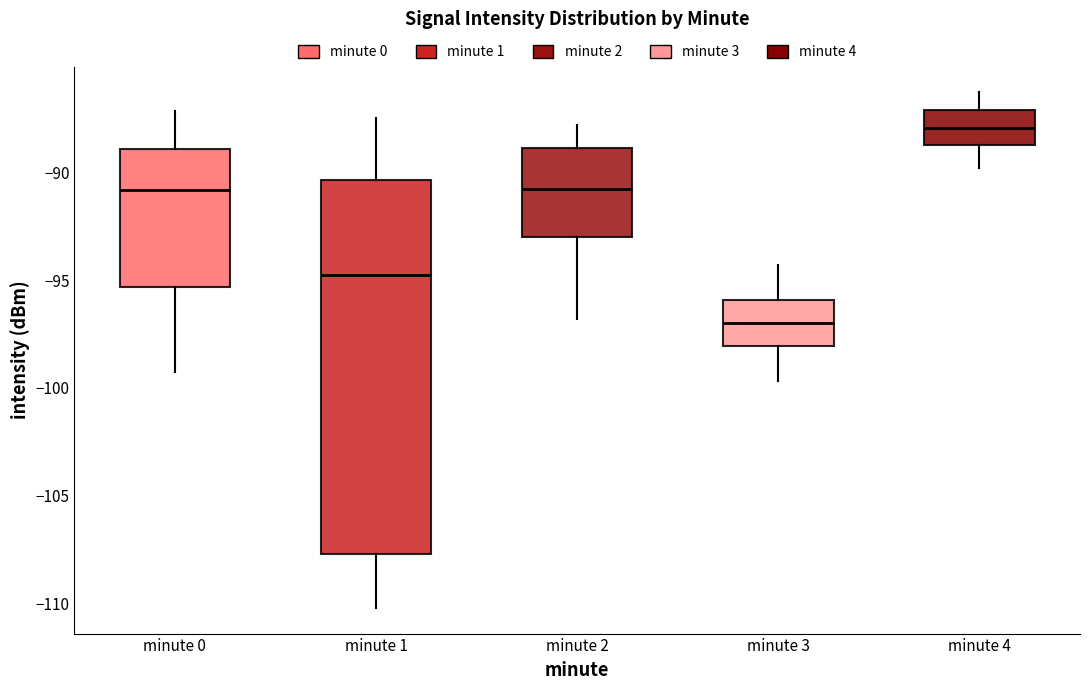

Which box is the tallest, from its lower edge to its upper edge?

minute 1